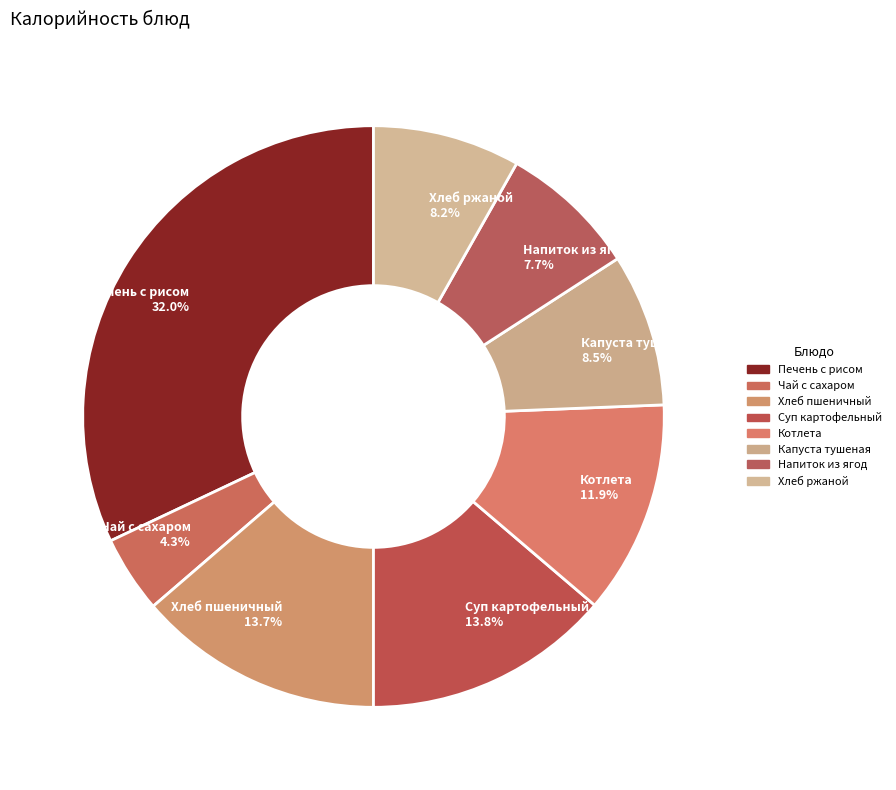

Approximately how many times larger is the value at Напиток из ягод compared to Хлеб ржаной?

0.9